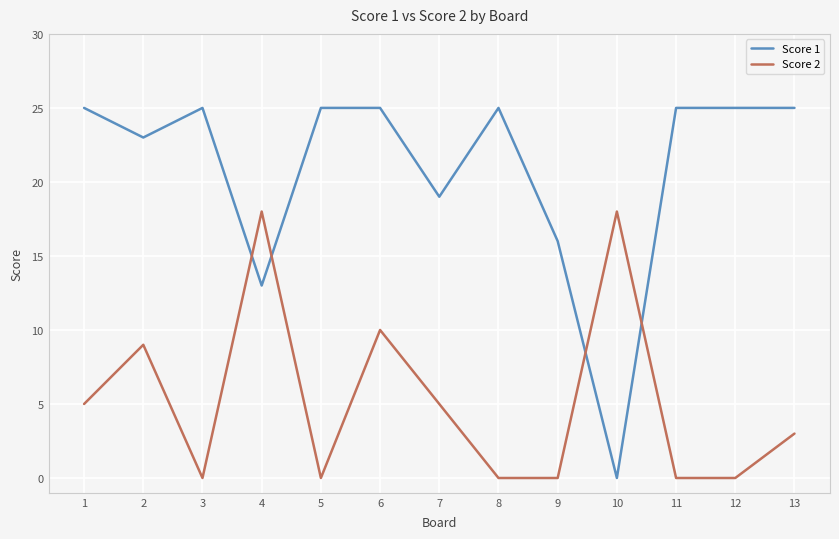

Is the value of Score 1 at 8 greater than the value of Score 2 at 2?

Yes